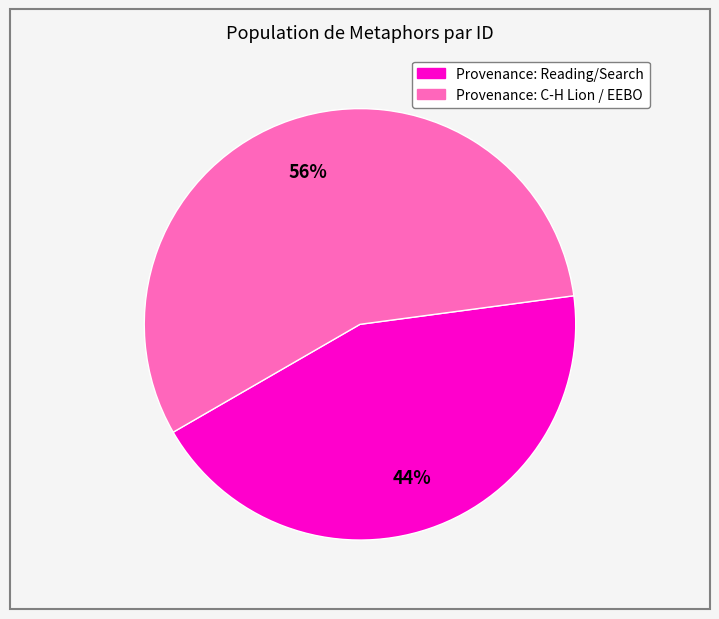

To the nearest percent, what is the difference between the largest and smallest slice percentages?

12%